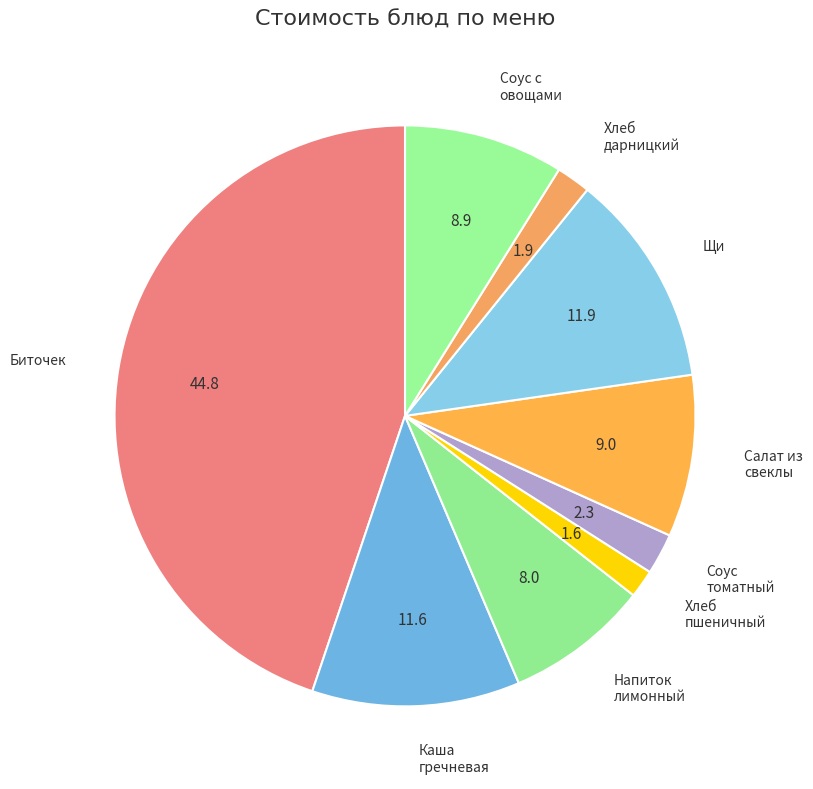

Does any single category account for the majority?

No